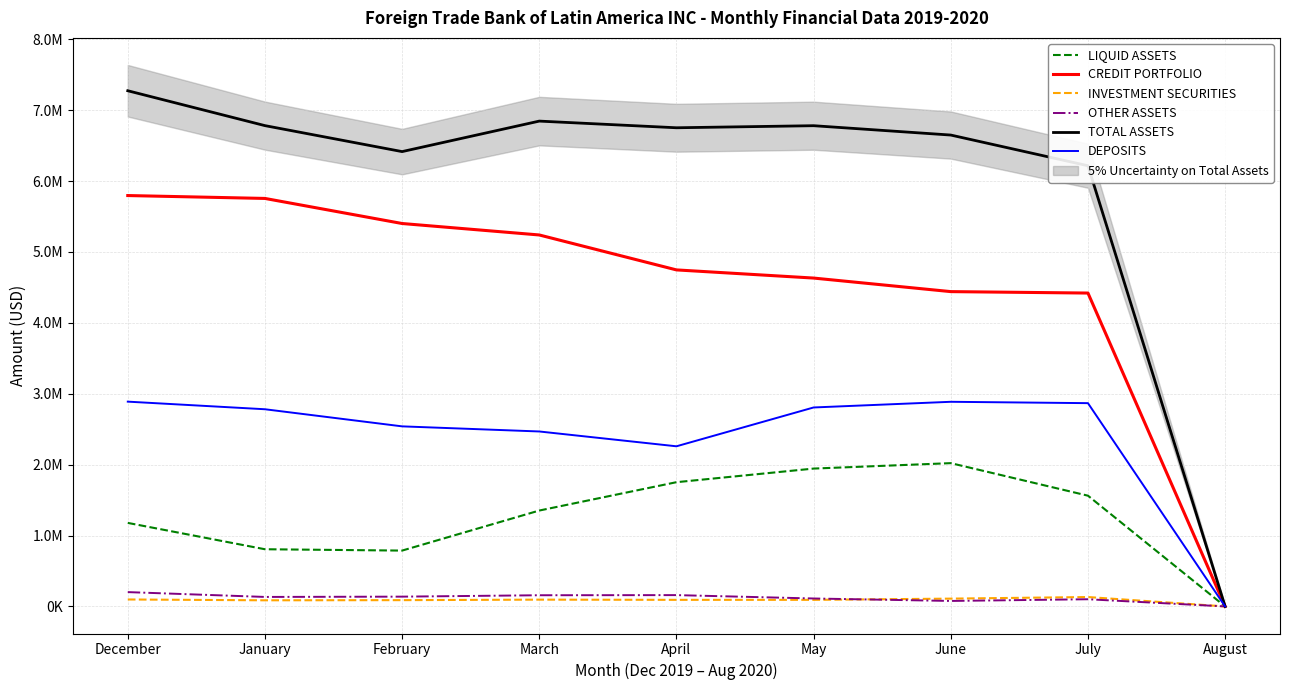

Which series has the widest spread of values?

TOTAL ASSETS